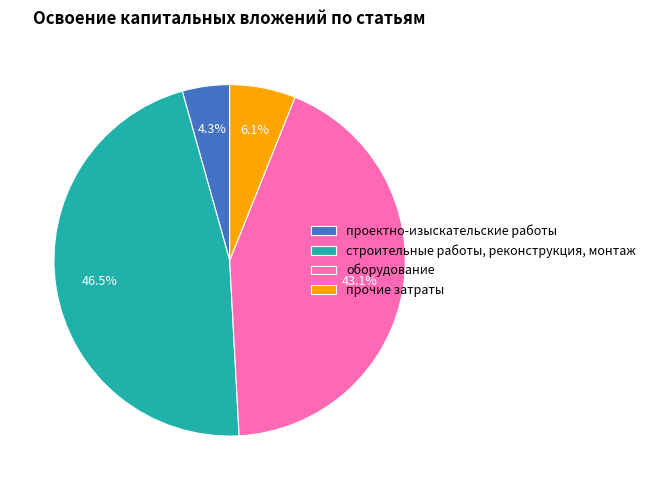

Is it true that проектно-изыскательские работы is 4% of the pie?

True